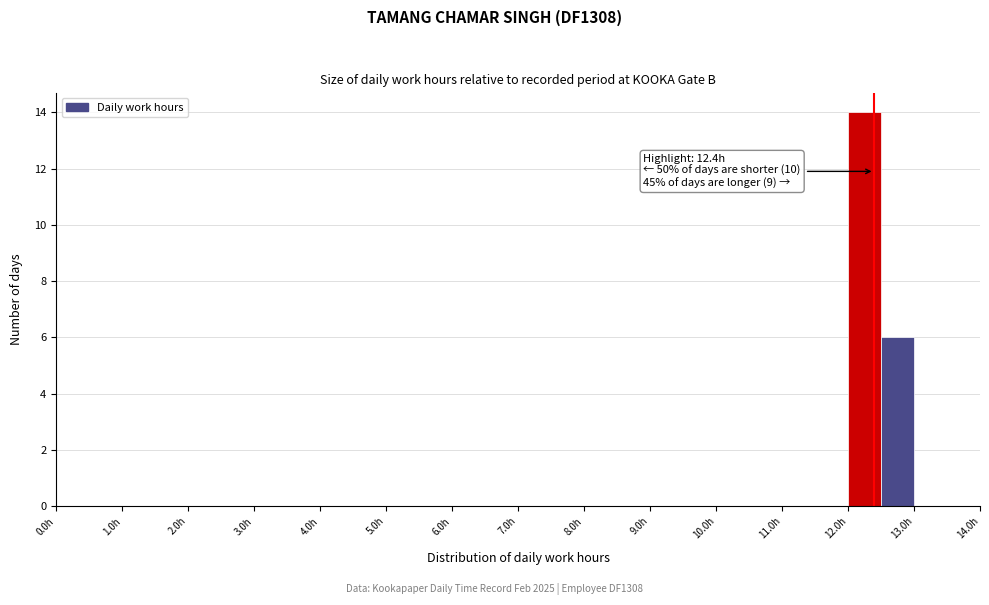

Which range on the x-axis has the tallest bar?

12.0 to 12.5